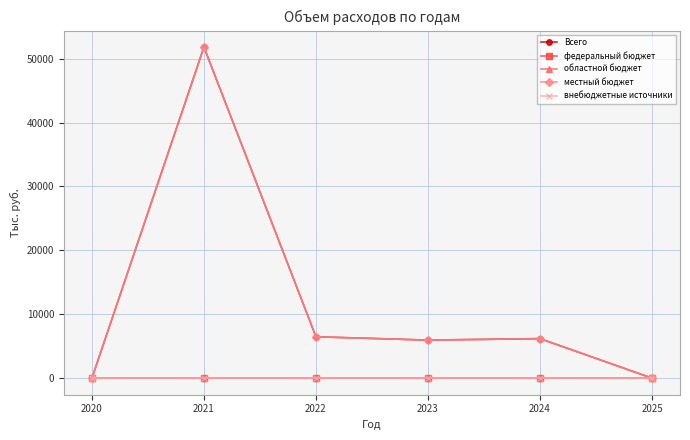

Does the chart have visible grid lines?

Yes